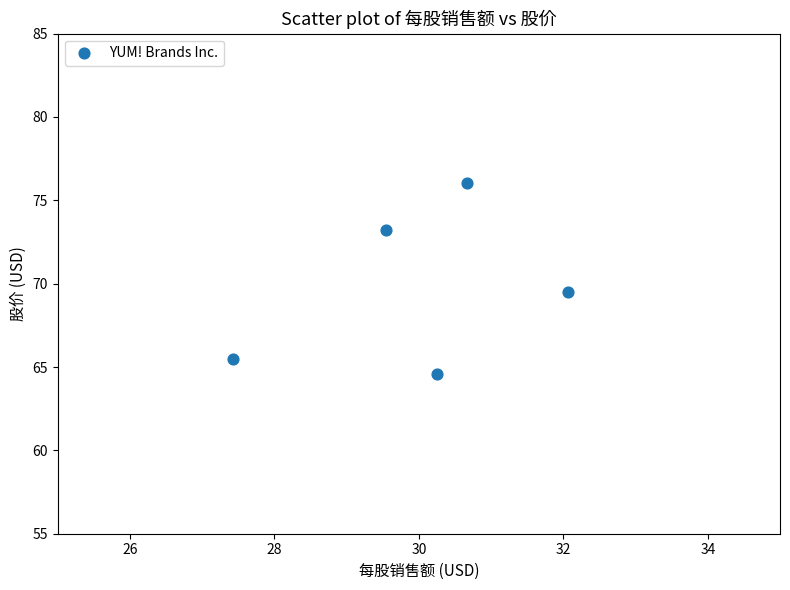

What Y value in the scatter plot is closest to 70?

69.5